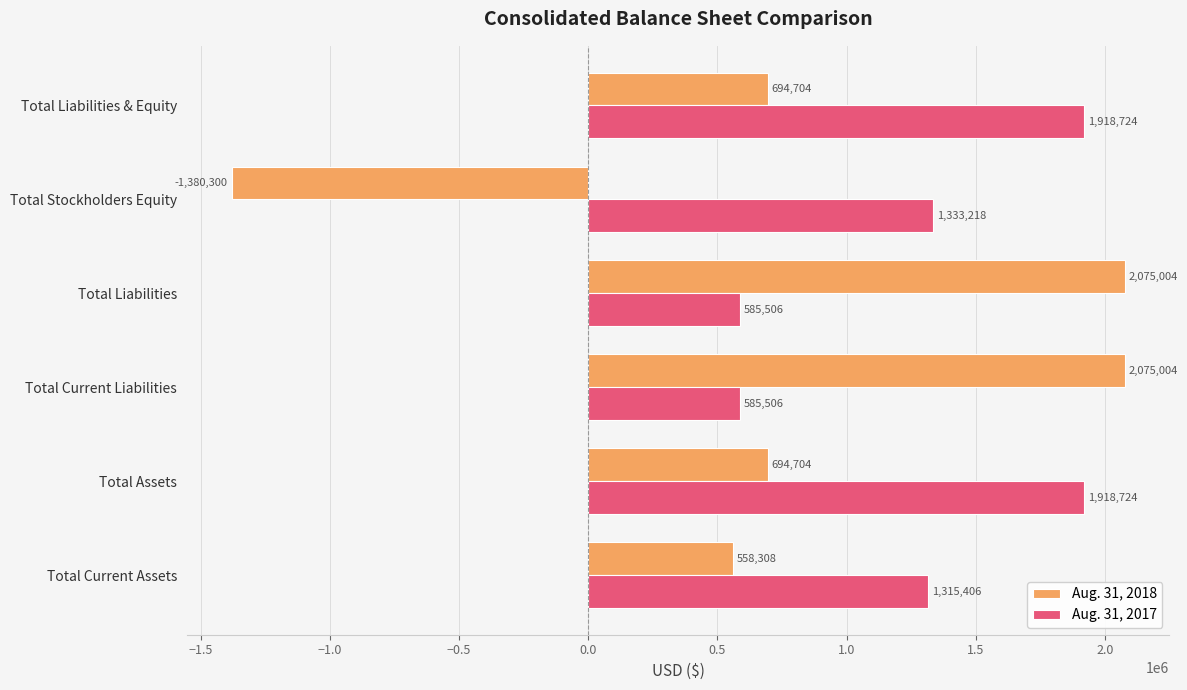

Is the value of Aug. 31, 2018 at Total Assets greater than the value of Aug. 31, 2017 at Total Liabilities?

Yes